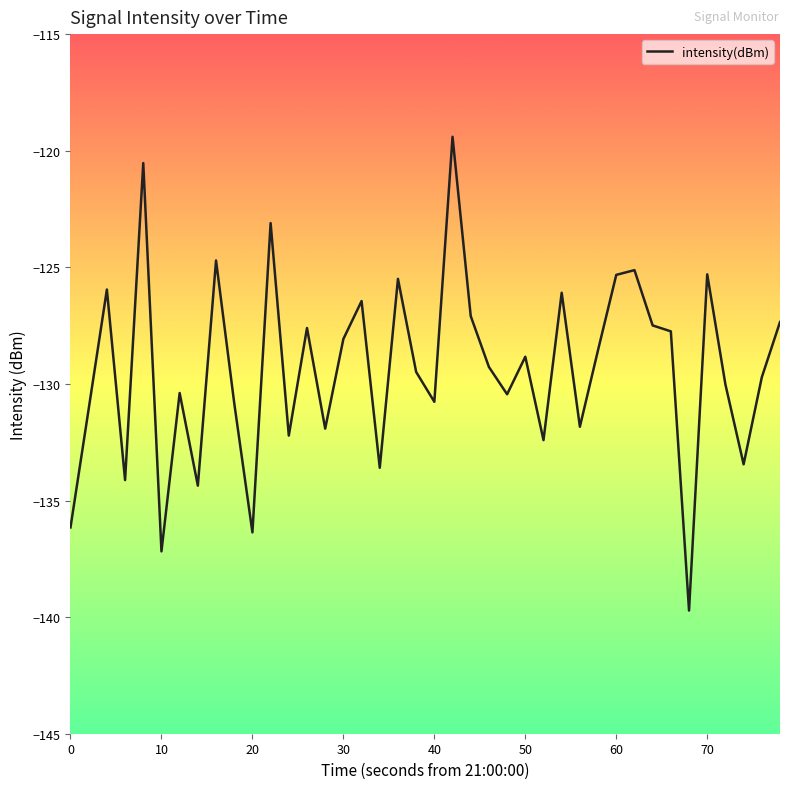

What is the maximum value shown in the chart?

-119.4